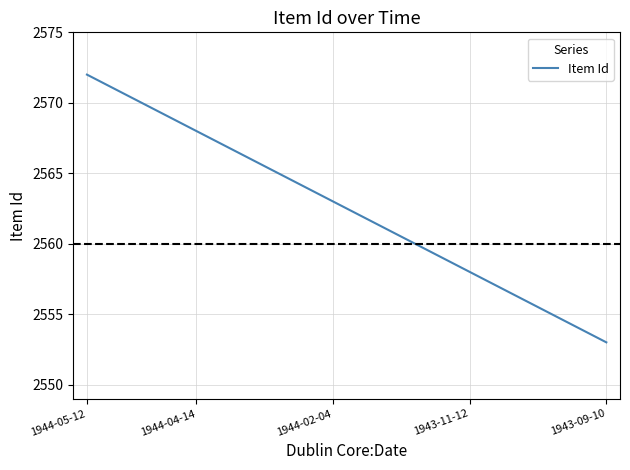

What is the maximum value shown in the chart?

2572